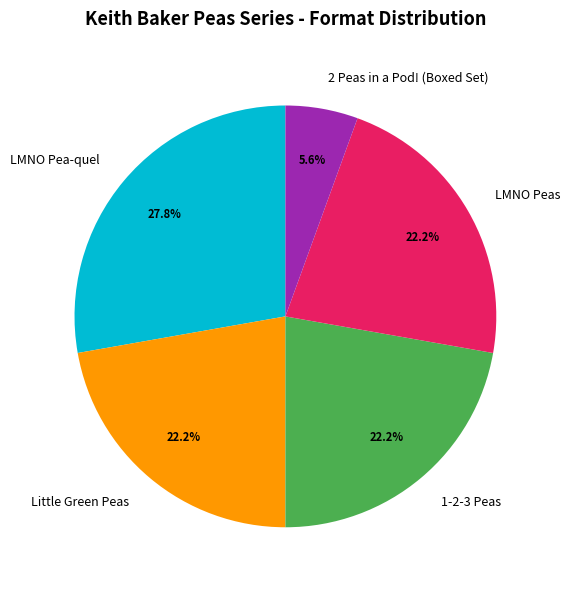

Is 2 Peas in a Pod! (Boxed Set) the majority of the pie?

No